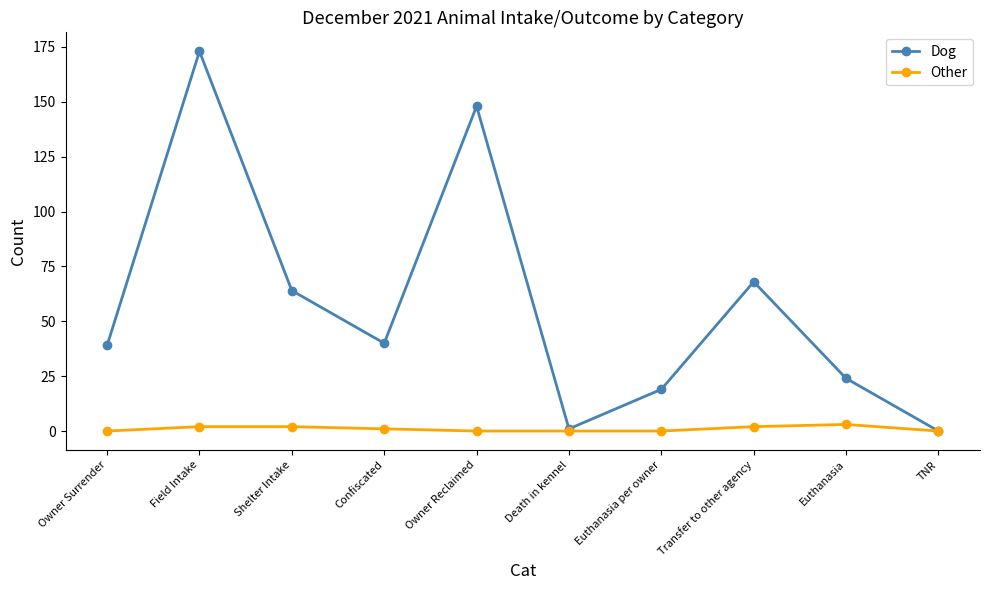

Which category has the highest value in the Dog series?

Field Intake